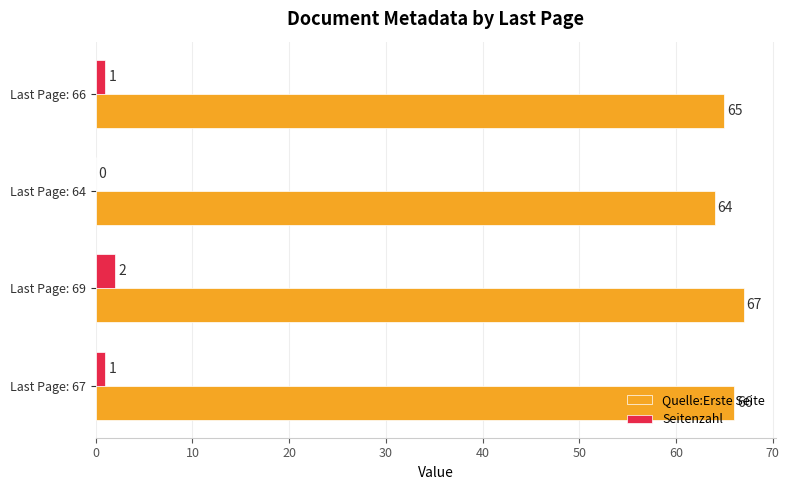

The value of Quelle:Erste Seite at Last Page: 67 is 66. True or false?

True